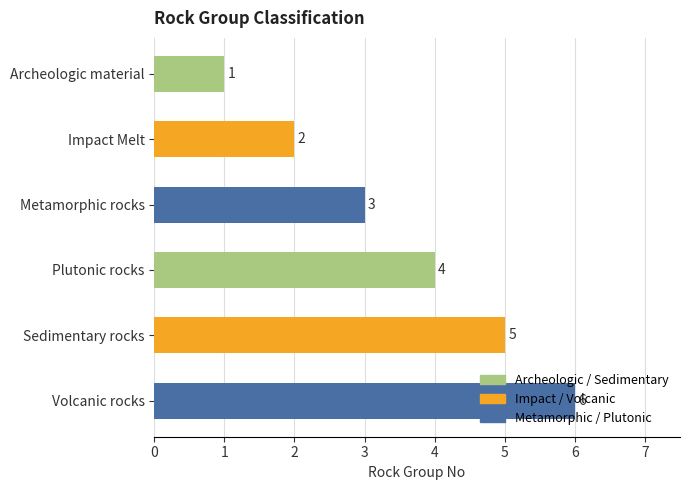

What is the difference between the maximum and second lowest values?

4